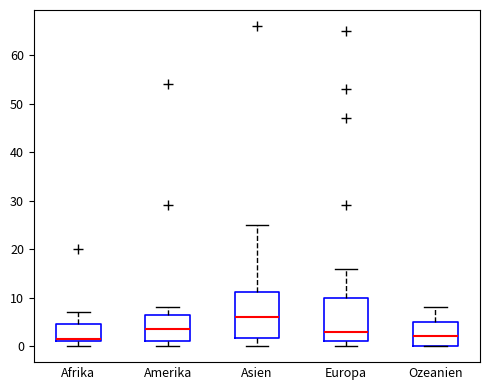

Where is the upper edge of the box for Ozeanien on the y-axis? The values are not printed on the chart, so give them approximately, as read against the axis.

5